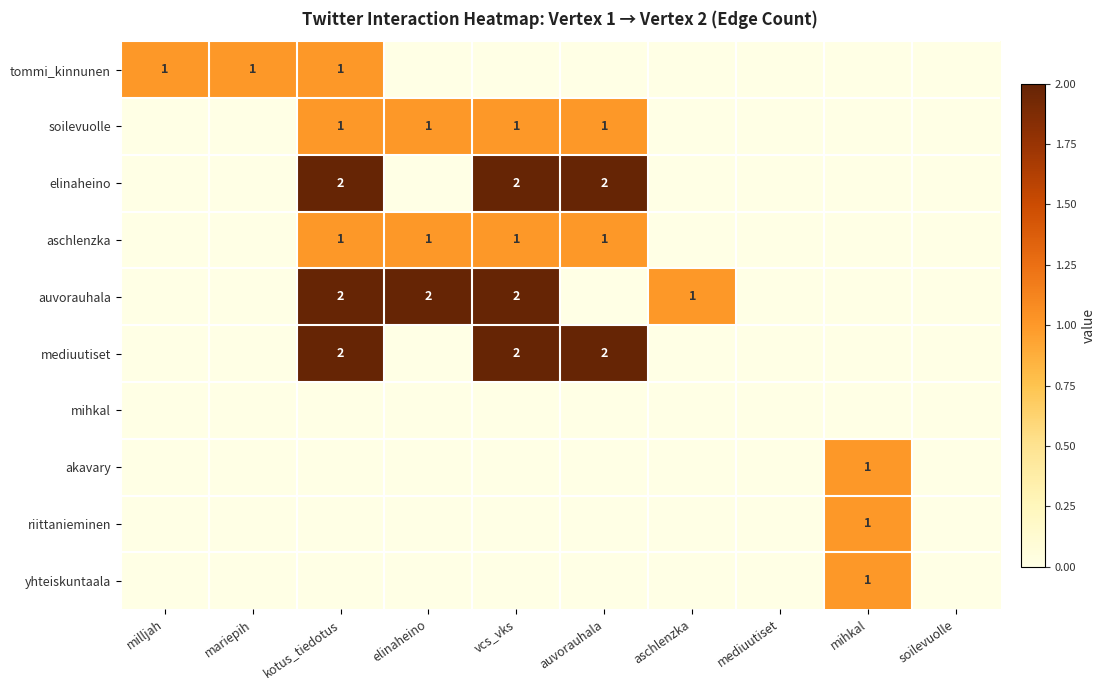

The elinaheino series shows 3 at kotus_tiedotus. True or false?

False